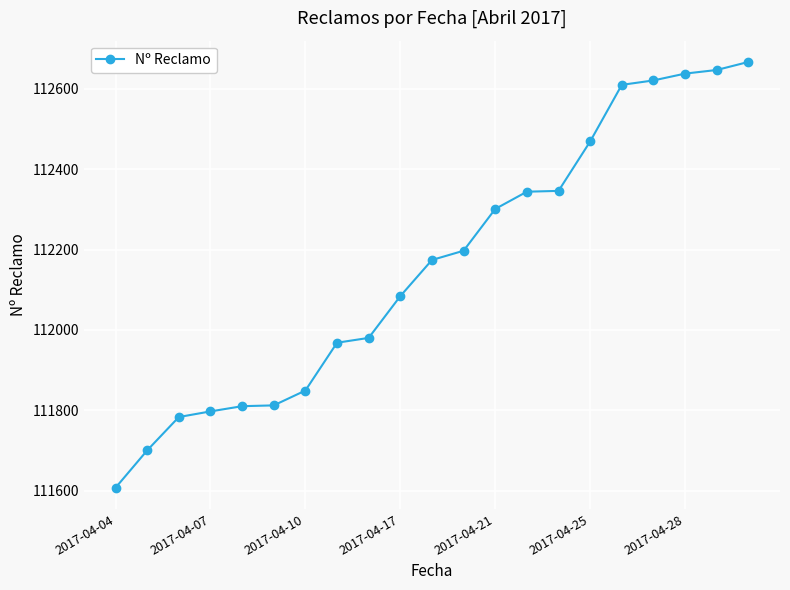

What is the maximum value shown in the chart?

112667